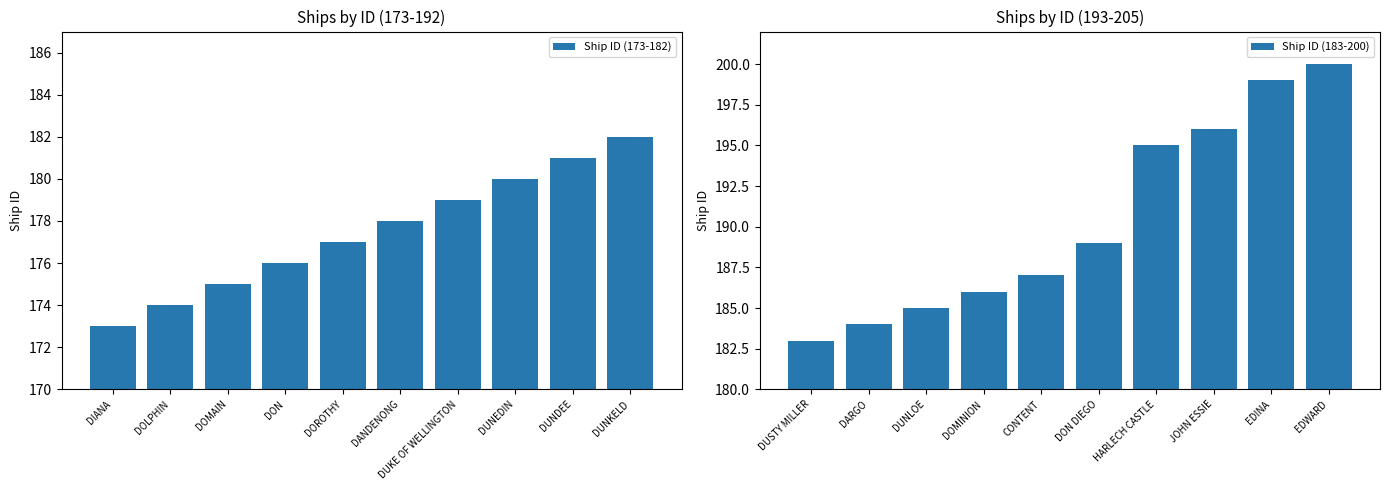

How many data points in Ship ID (173-182) are less than 178?

5